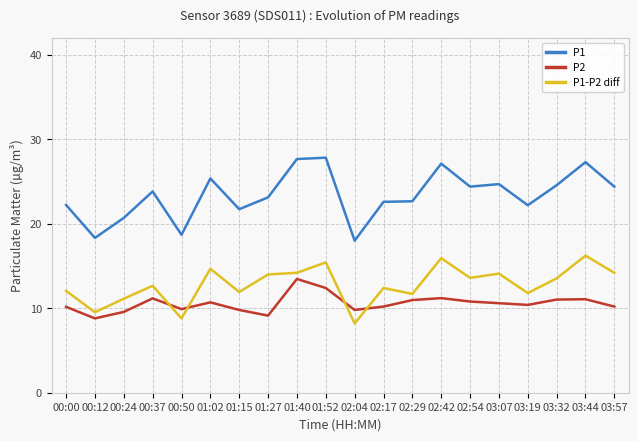

At 03:57, list the series in order from smallest to largest.

P2, P1-P2 diff, P1